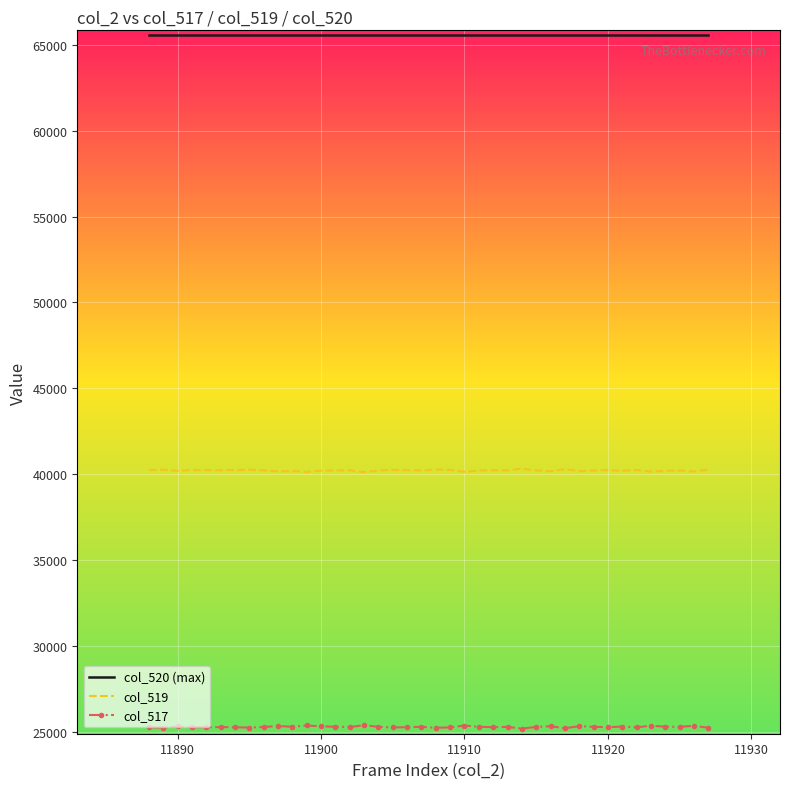

True or false: col_520 (max) and col_519 intersect in this chart.

False